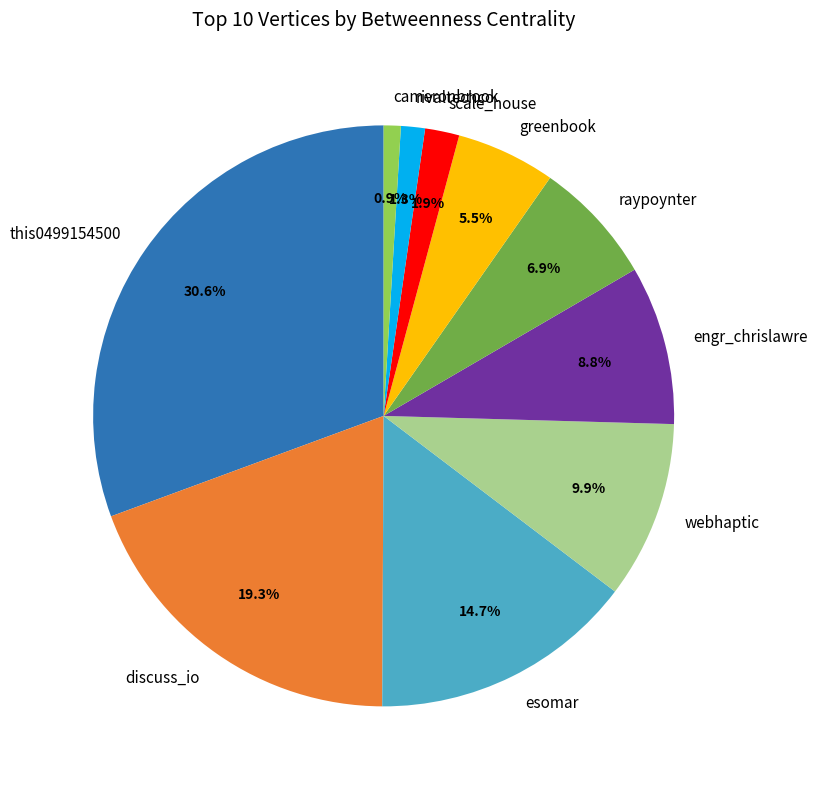

How many slices are in this pie chart?

10